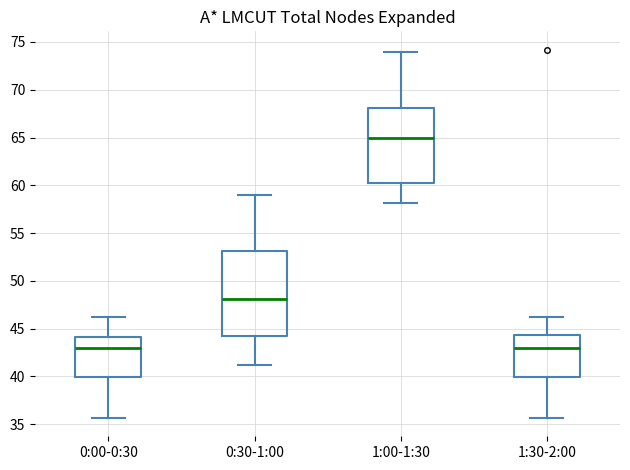

Where is the lower edge of the box for 0:00-0:30 on the y-axis? The values are not printed on the chart, so give them approximately, as read against the axis.

40.0